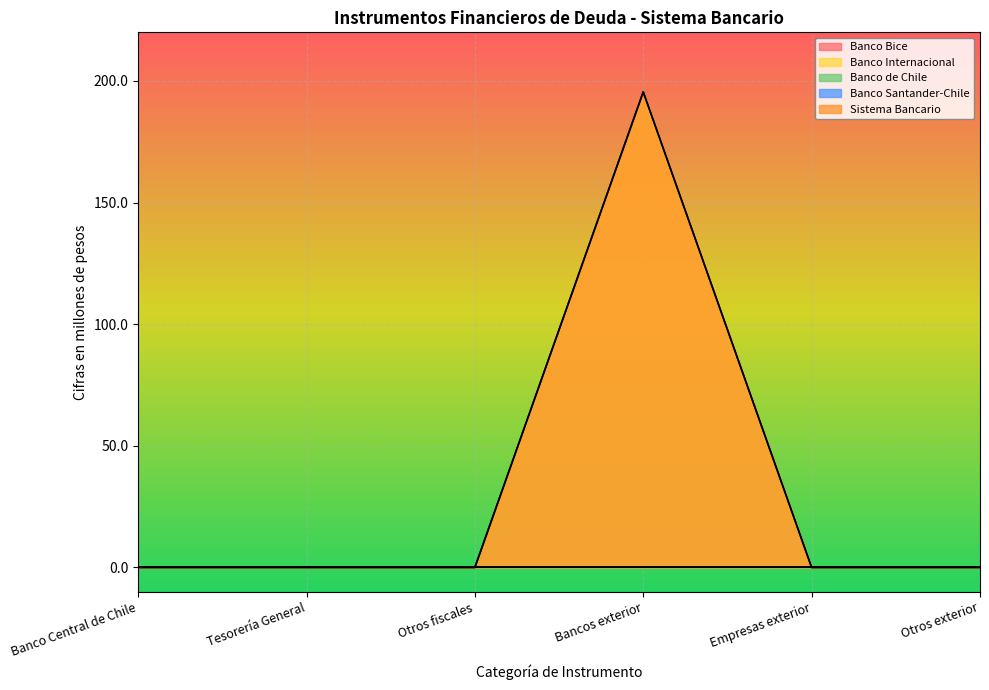

True or false: Banco de Chile and Banco Bice cross at least once.

False